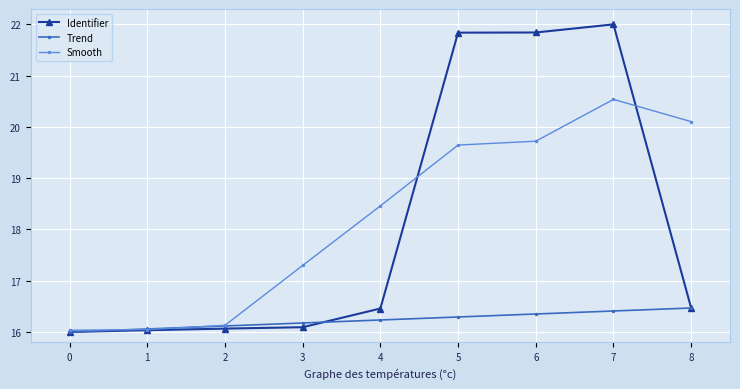

At which label does Smooth first exceed 18?

4